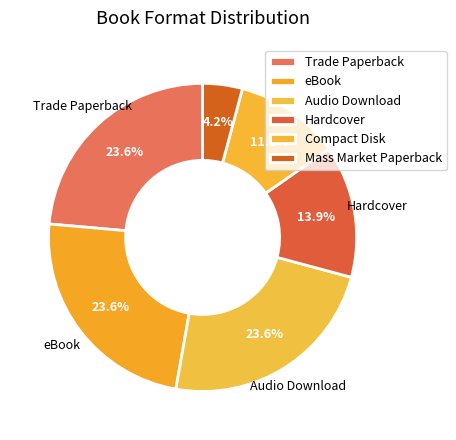

How many slices are in this pie chart?

6